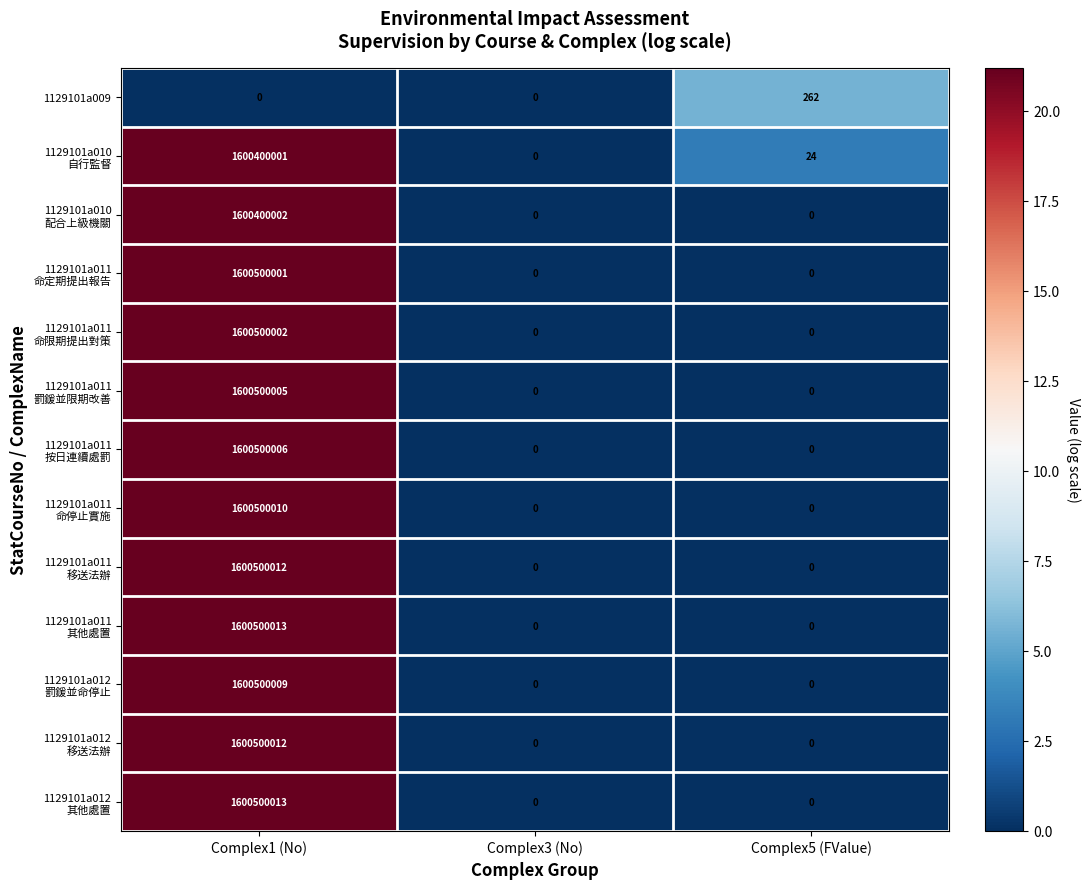

At which category is the sum across all series the highest?

Complex1 (No)